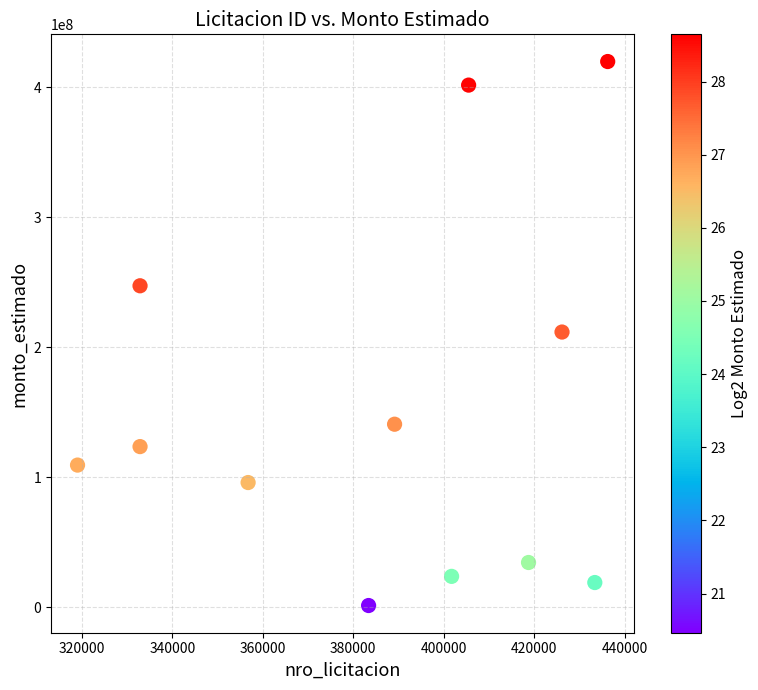

What is the average X value?

386319